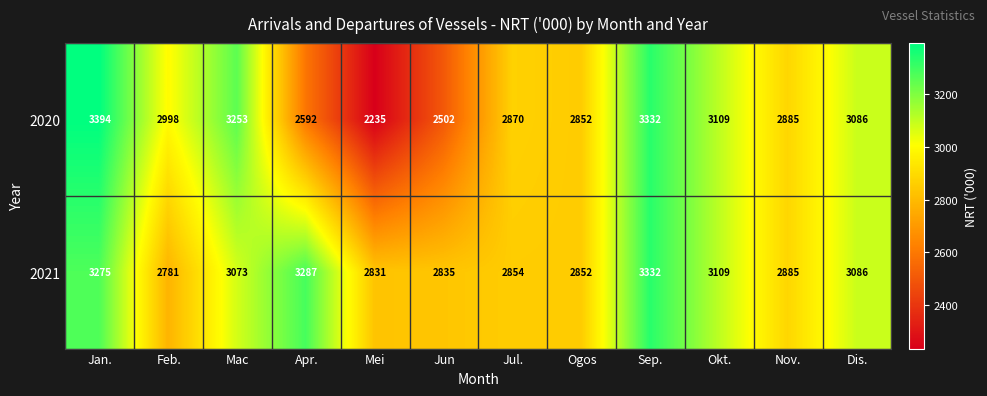

What is the minimum value shown in the chart?

2235